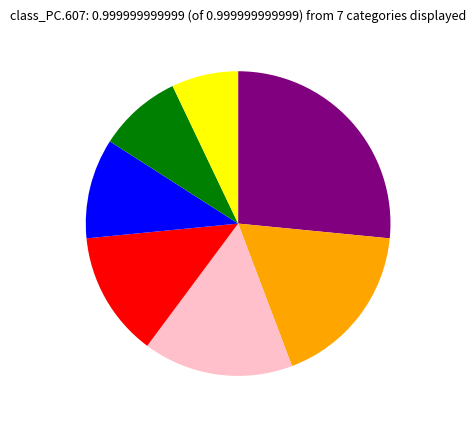

Does any single category account for the majority?

No